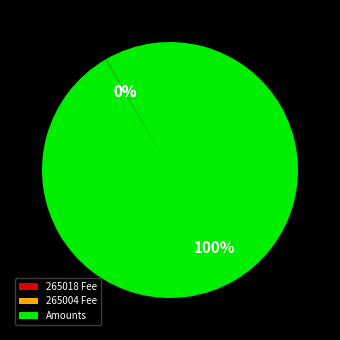

Which slice represents more than half of the pie?

Amounts